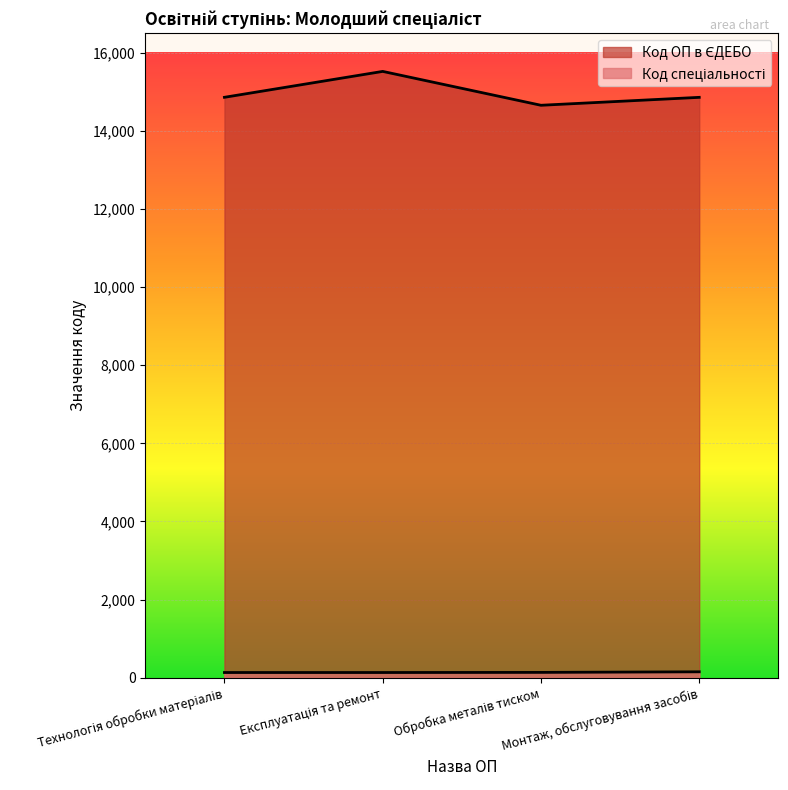

True or false: Код спеціальності has more than 2 interior local peaks.

False